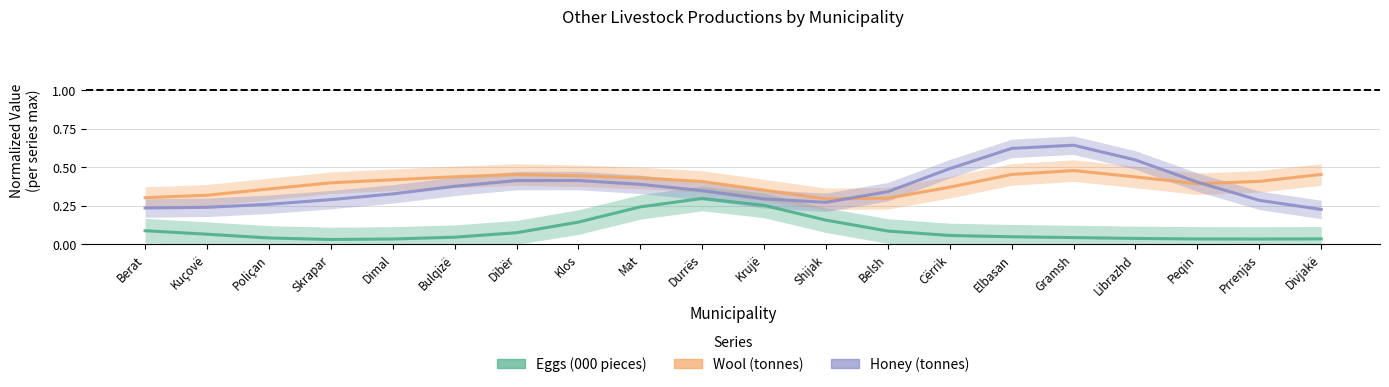

Count the Wool (tonnes) values in the range 0 to 1.

20